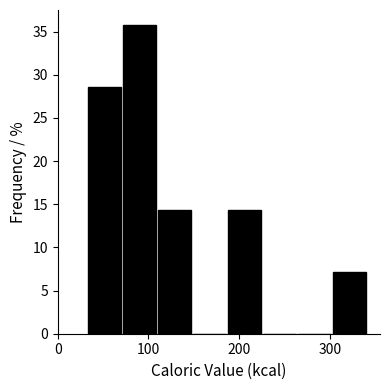

Read against the x-axis, roughly where is the centre of the tallest bar?

90